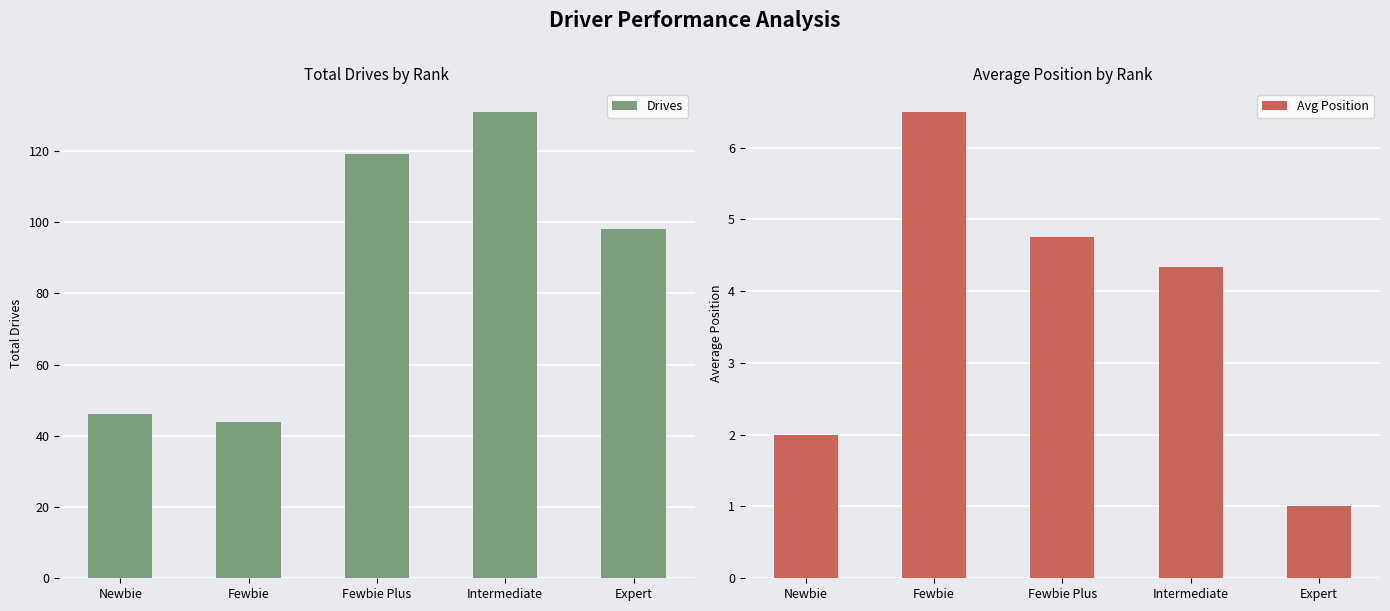

At how many categories does at least one series exceed 10?

5